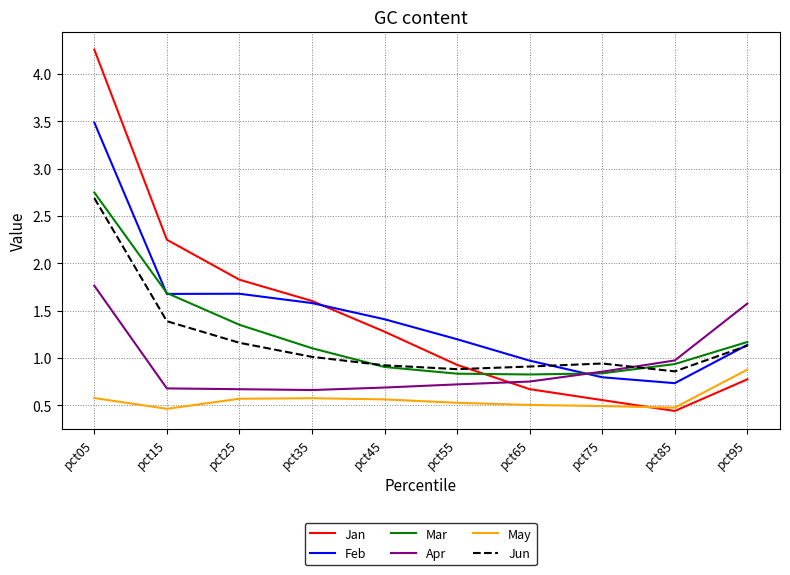

What is the spread (max minus min) of values at pct05?

3.7